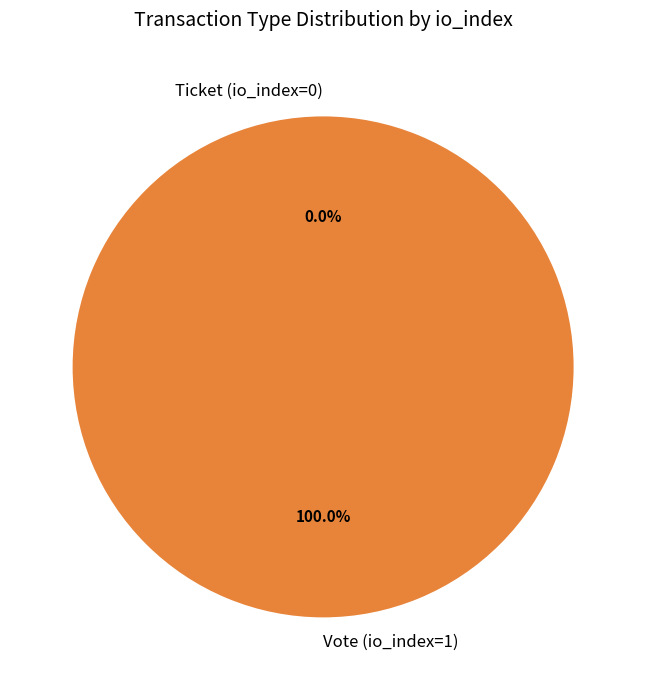

True or false: Ticket (io_index=0) accounts for 0% of the total.

True